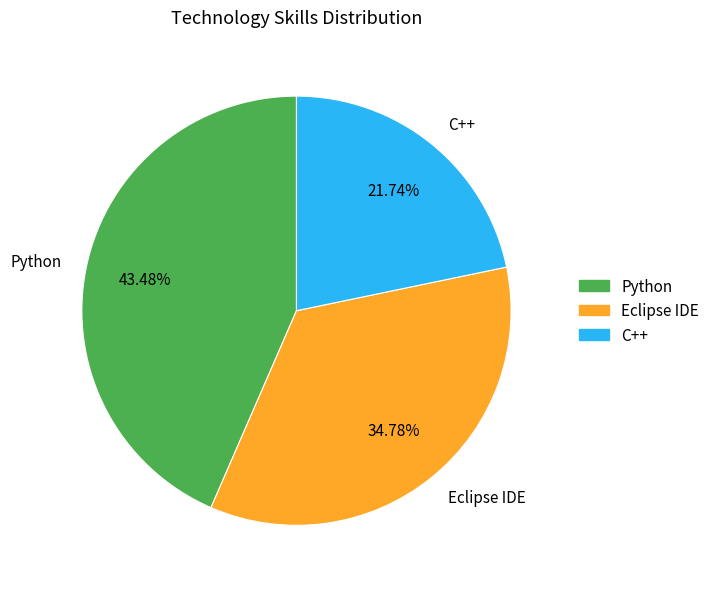

Rank the categories by value from lowest to highest.

C++, Eclipse IDE, Python